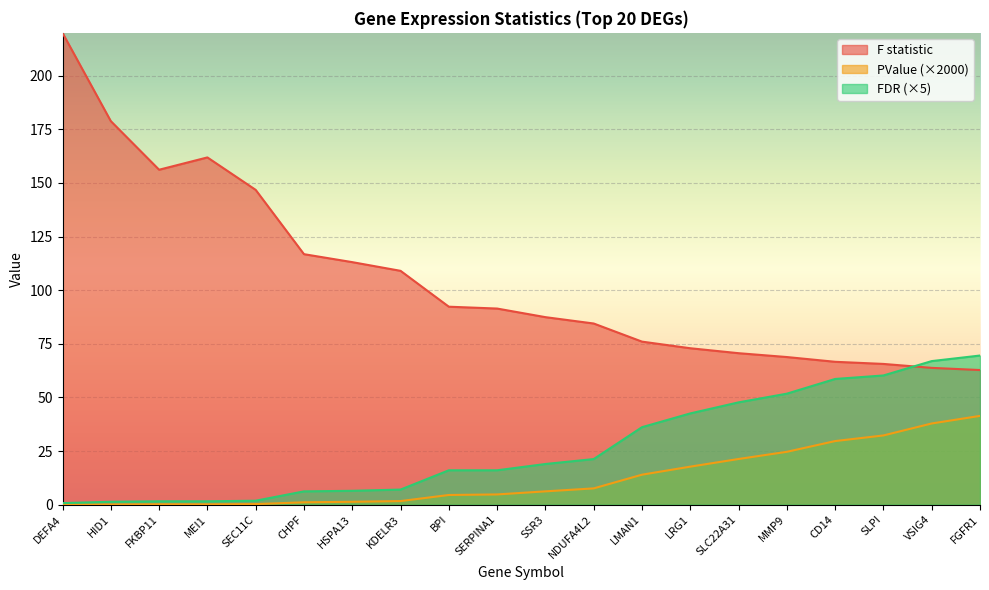

List the series in order of their peak value, highest first.

F statistic, FDR (×5), PValue (×2000)